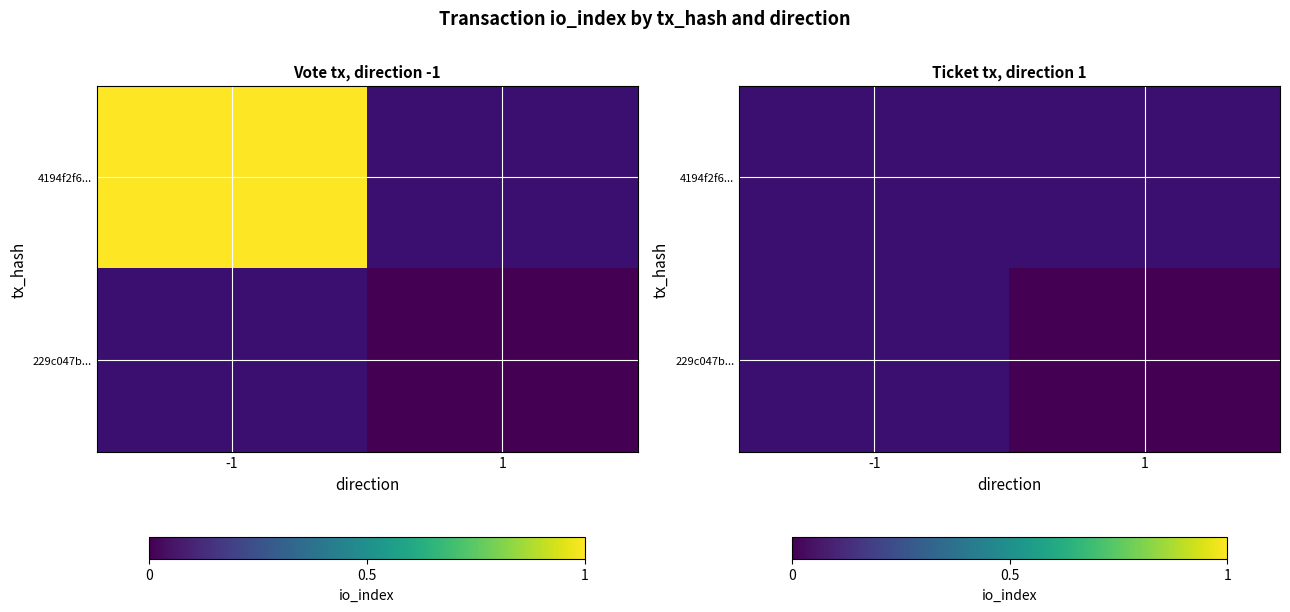

At which category does the chart reach its minimum across all series?

1